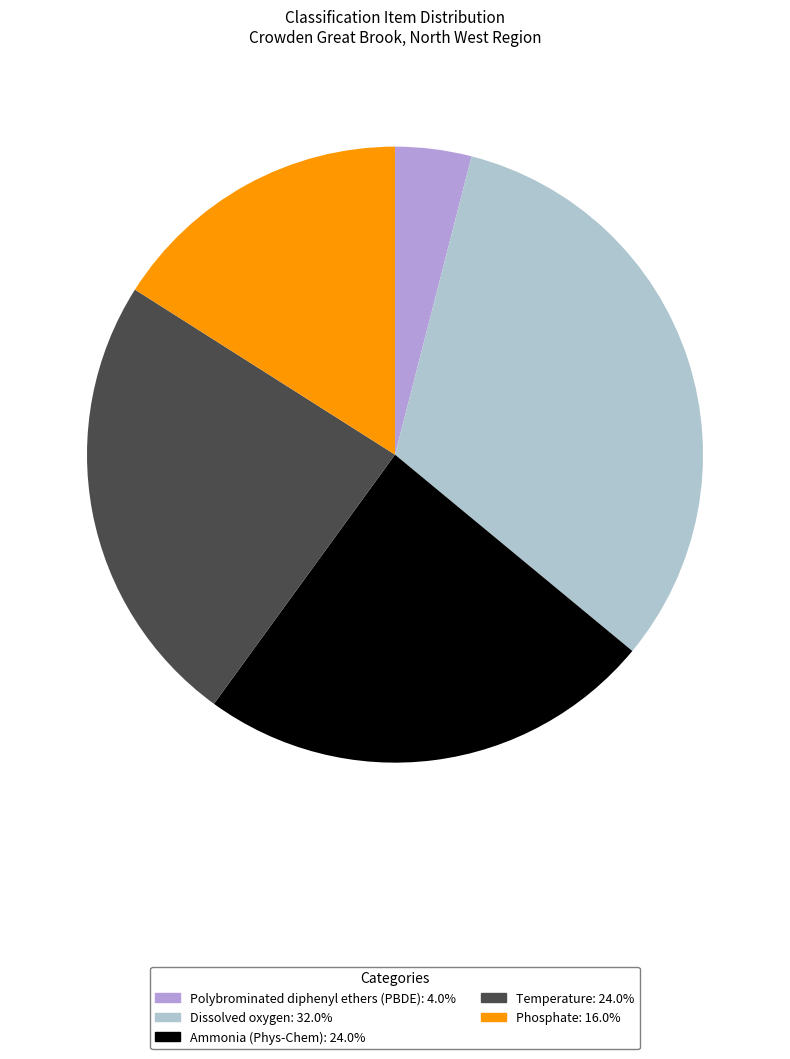

Is there any slice that represents more than half of the pie?

No